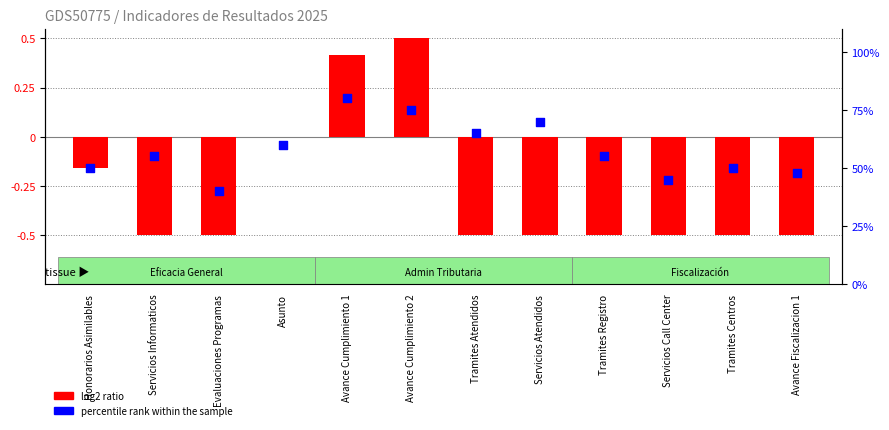

What is the total value across all series at Tramites Centros?

49.5